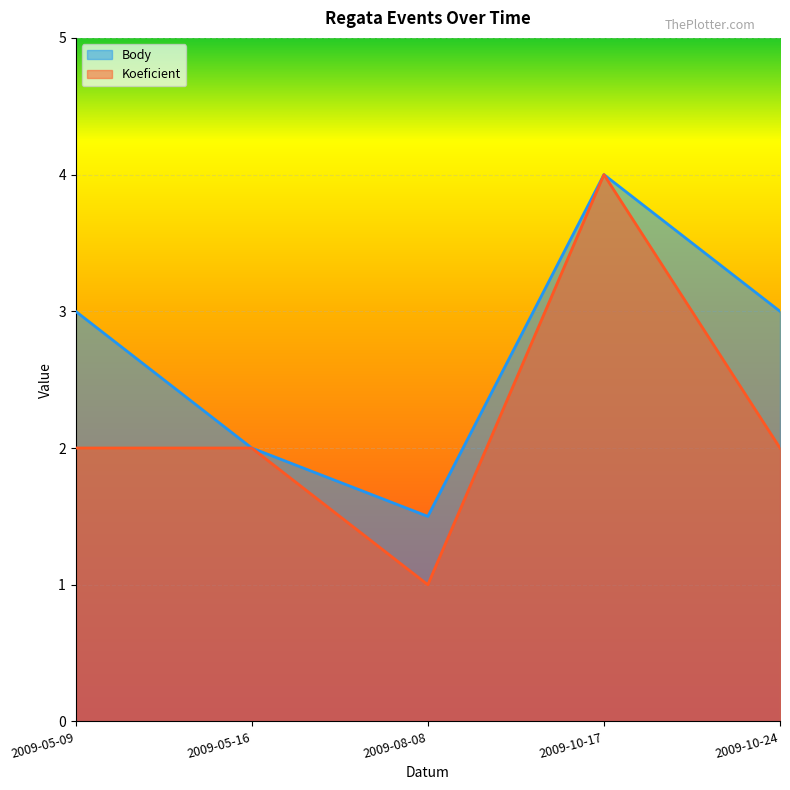

What is the difference between the highest and lowest values at 2009-10-24?

1.0